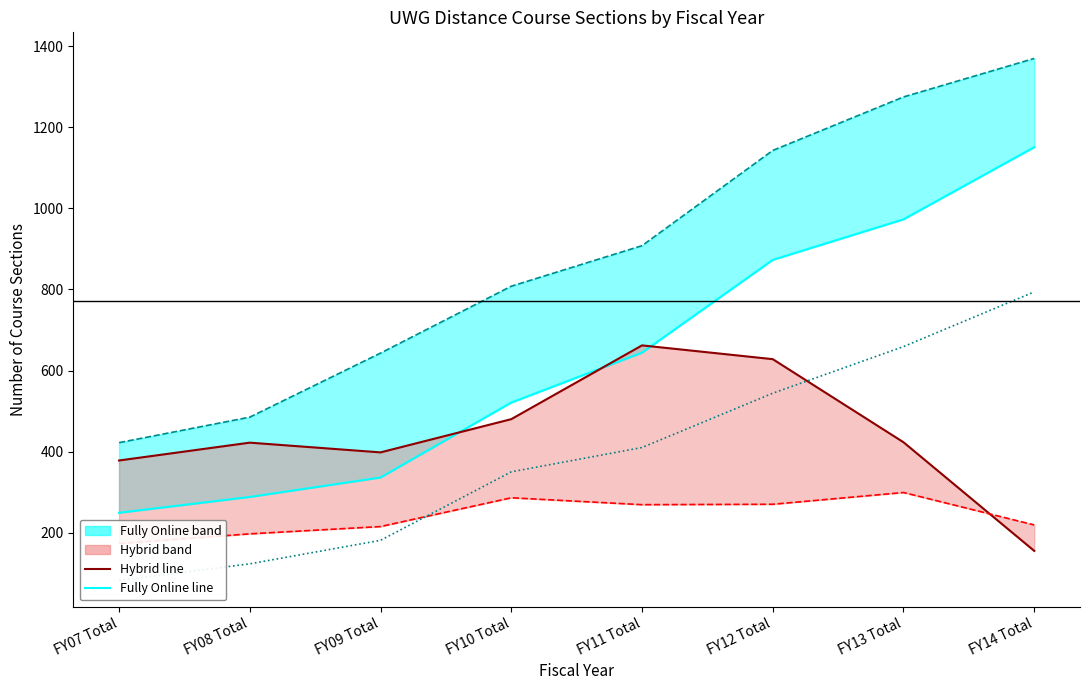

Which has a higher value, FY07 Total or FY09 Total?

FY09 Total